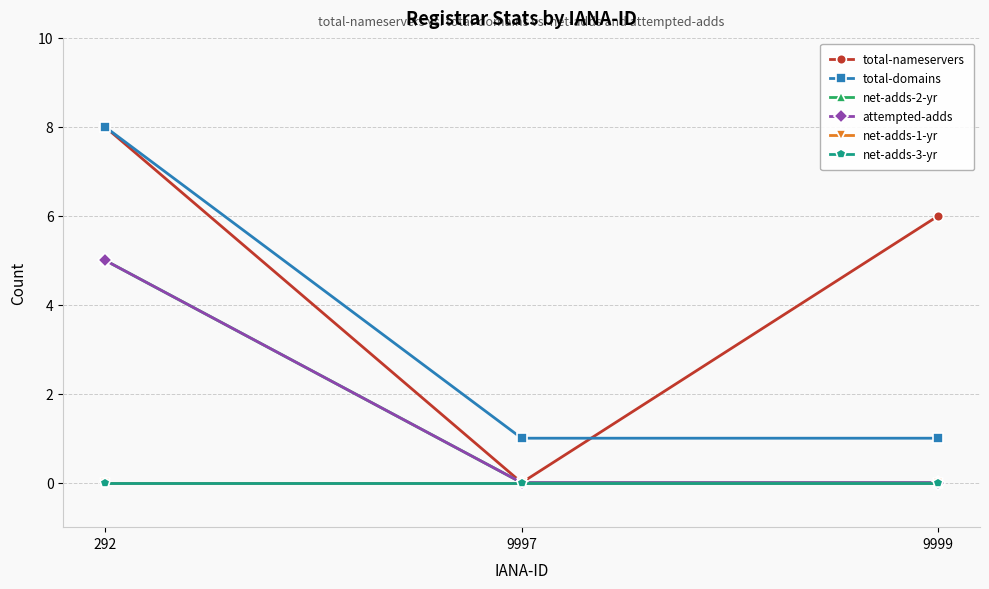

Rank the categories by net-adds-1-yr value from lowest to highest.

292, 9997, 9999